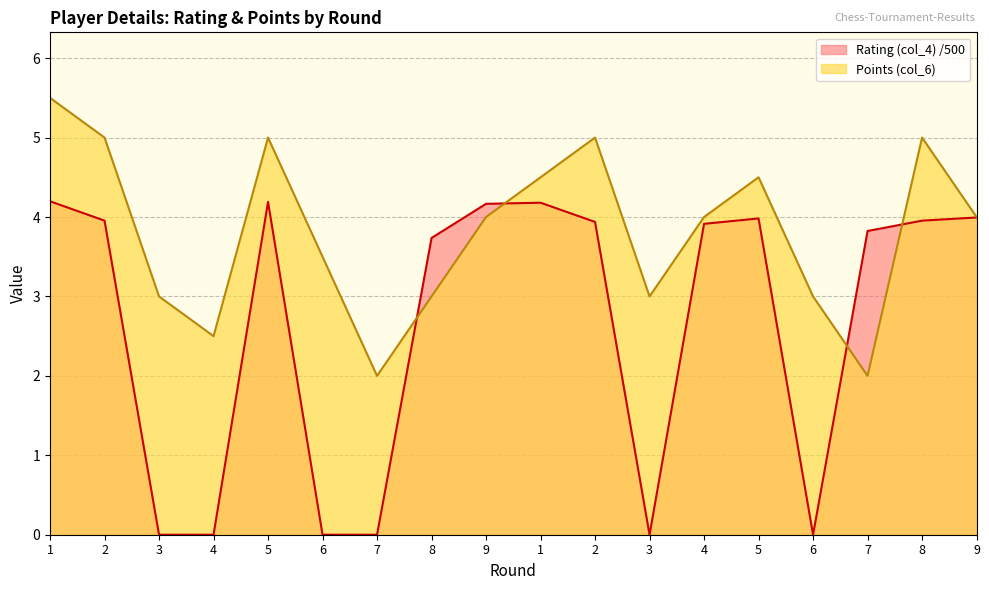

True or false: Points (col_6) has more than 0 points higher than both neighbors.

True